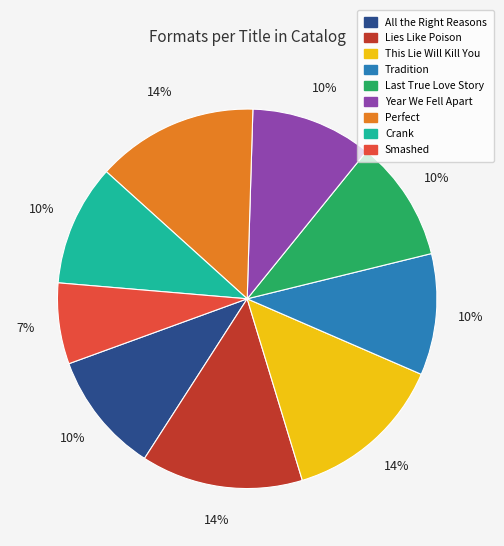

Between Smashed and Lies Like Poison, which is larger?

Lies Like Poison